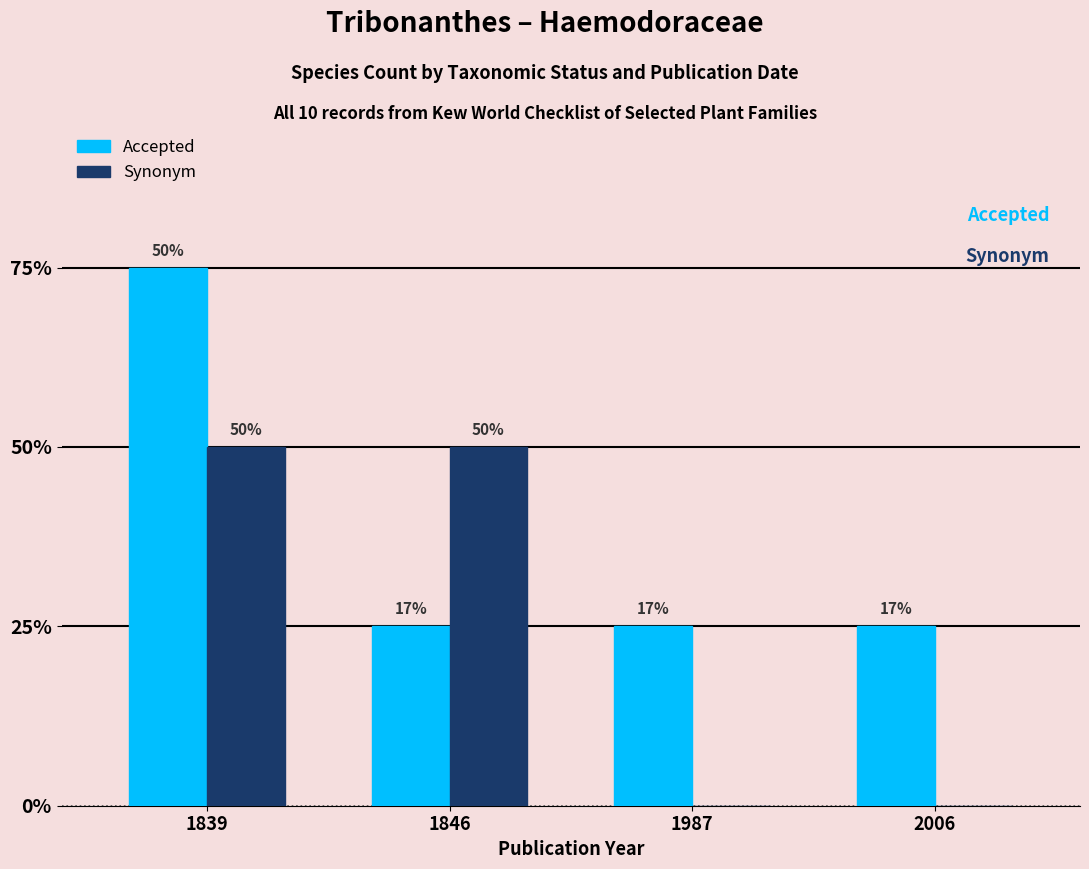

The Accepted series shows 1 at 1839. True or false?

False